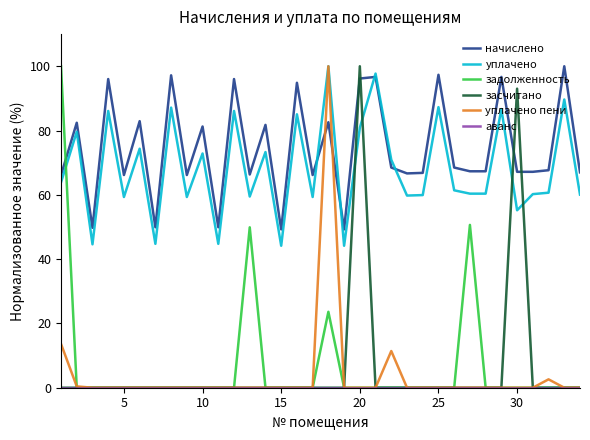

After their last crossing, which series has the higher values: начислено or задолженность?

начислено